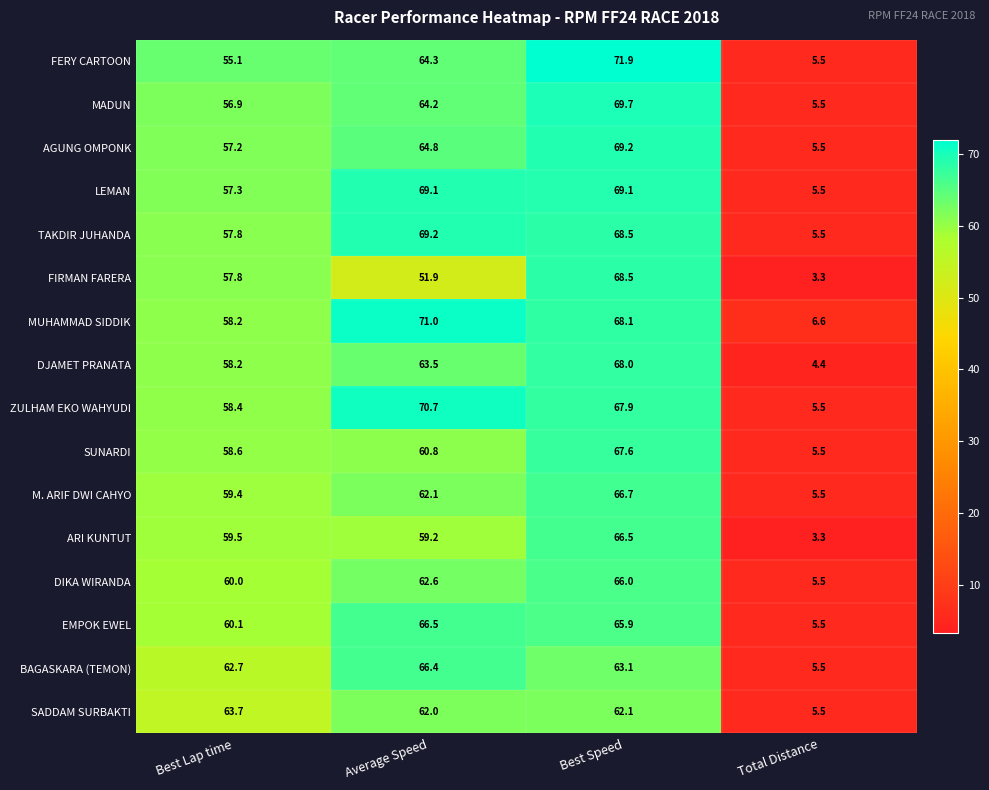

How many distinct data groups are displayed?

16